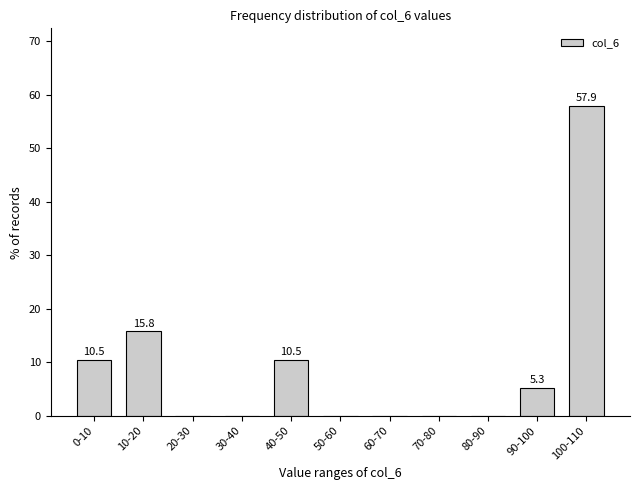

Reading left to right, extract all data points from this chart.

0-10=10.5	10-20=15.8	20-30=0.0	30-40=0.0	40-50=10.5	50-60=0.0	60-70=0.0	70-80=0.0	80-90=0.0	90-100=5.3	100-110=57.9